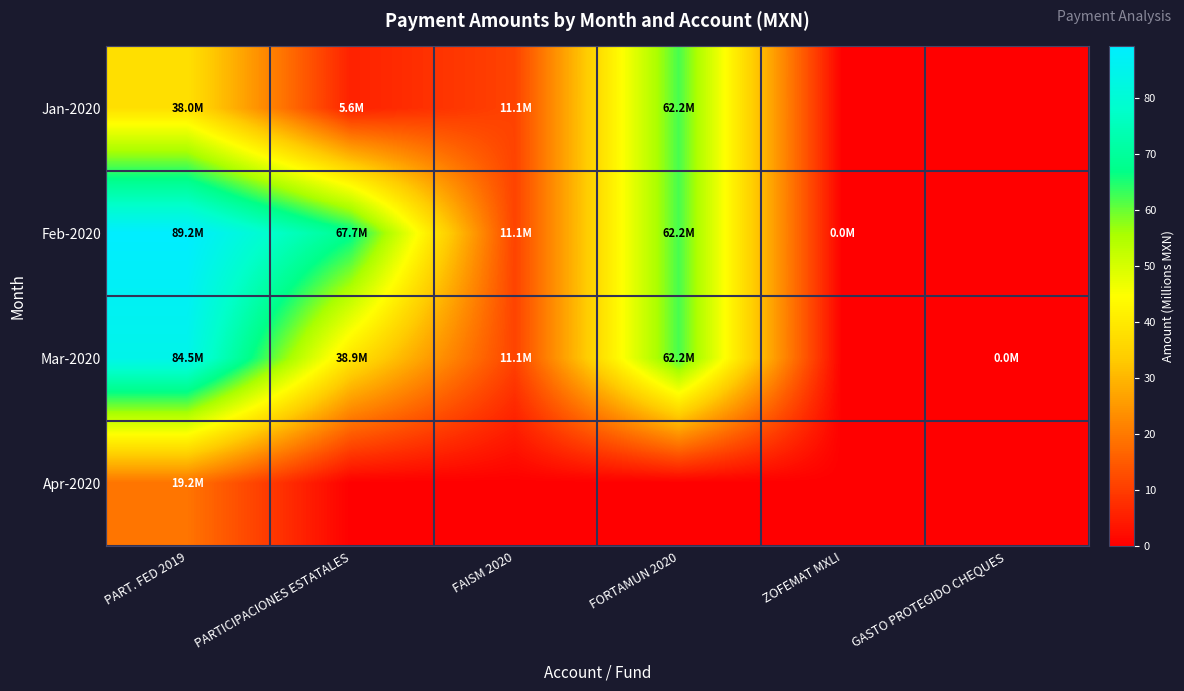

Rank the series by their maximum value, from highest to lowest.

Feb-2020, Mar-2020, Jan-2020, Apr-2020